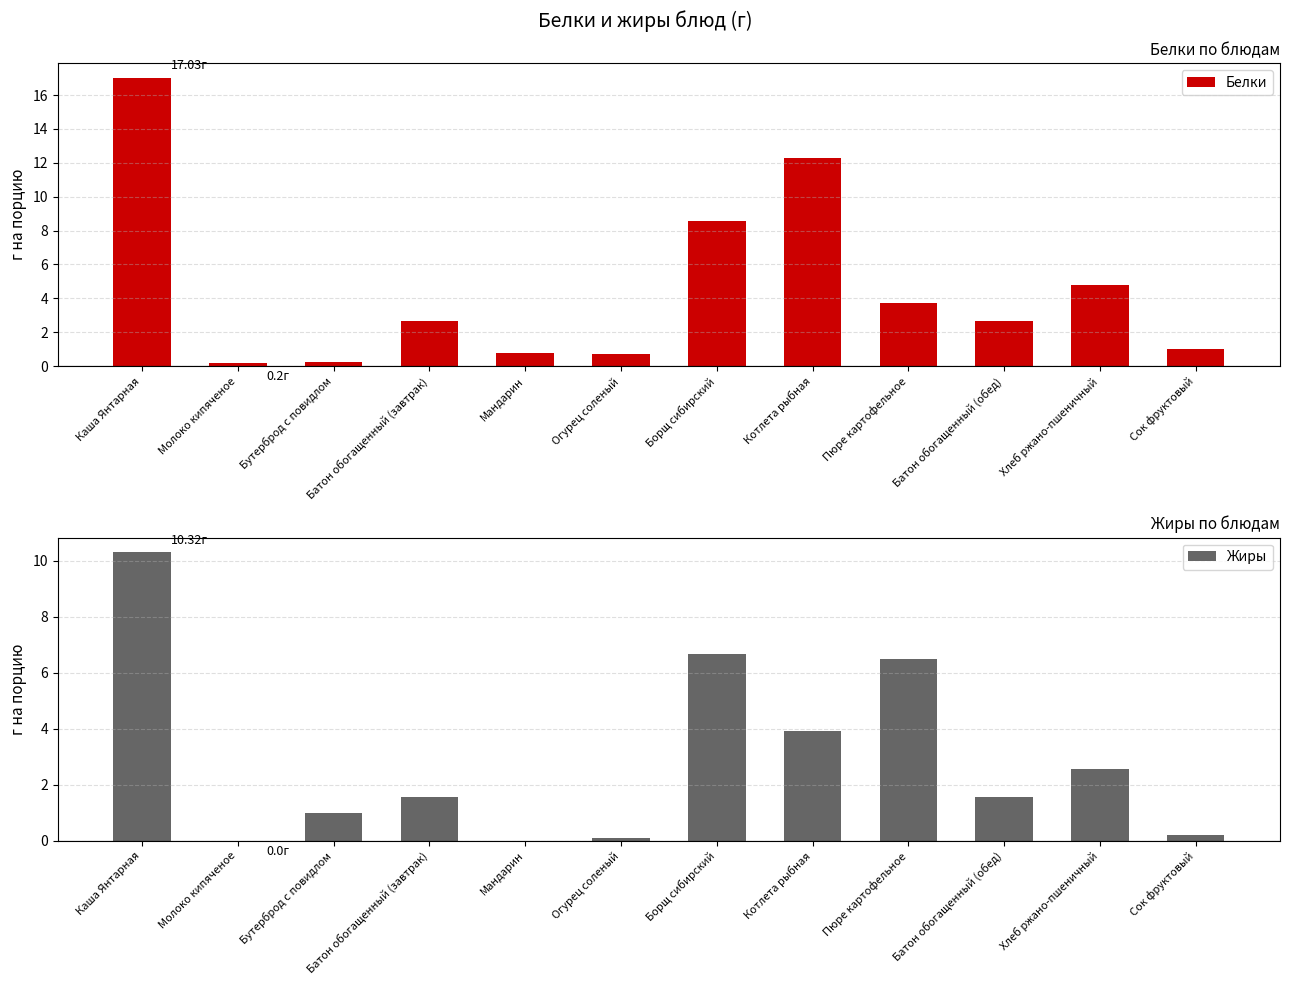

Which series has the largest total across all categories?

Белки